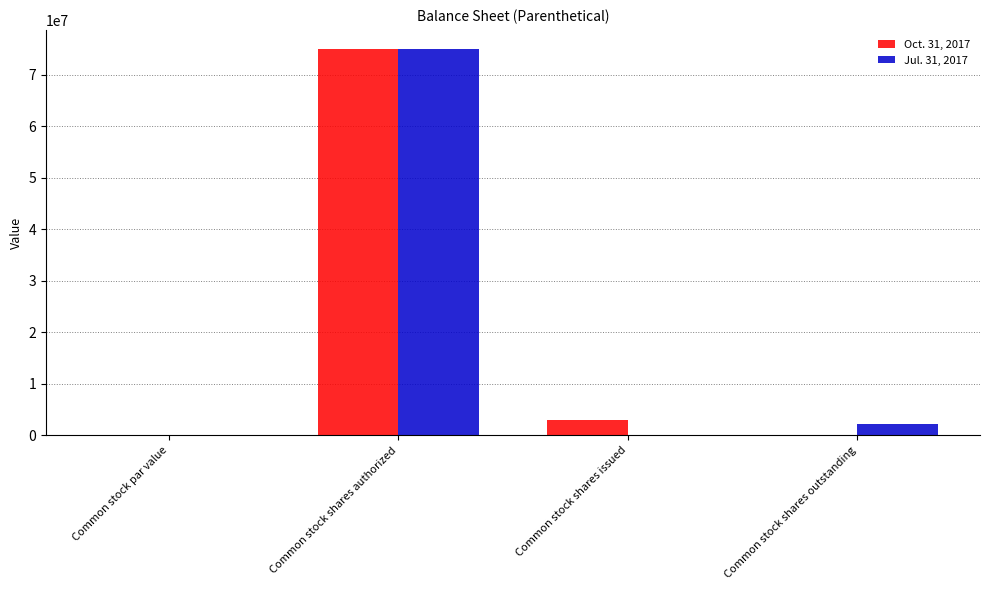

What is the sum of all Jul. 31, 2017 values?

77275000.0